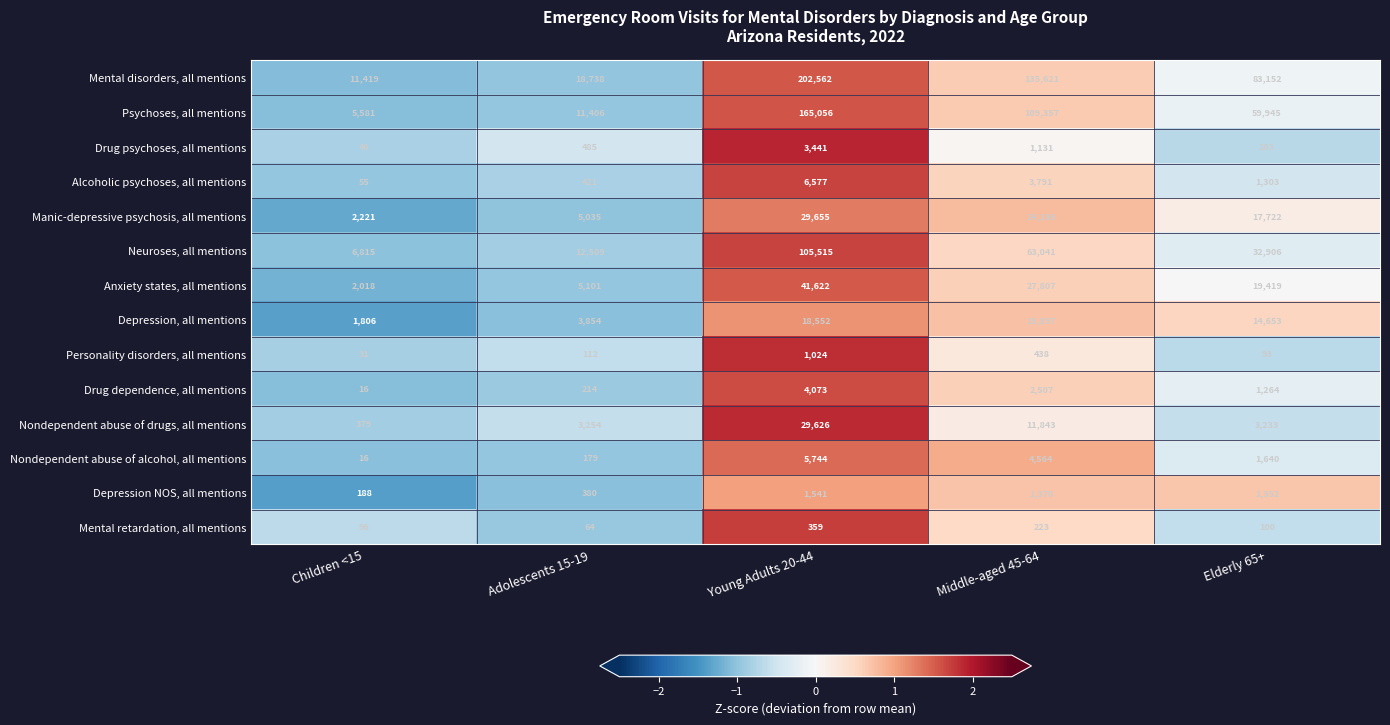

At Adolescents 15-19, list the series in order from smallest to largest.

Mental retardation, all mentions, Personality disorders, all mentions, Nondependent abuse of alcohol, all mentions, Drug dependence, all mentions, Depression NOS, all mentions, Alcoholic psychoses, all mentions, Drug psychoses, all mentions, Nondependent abuse of drugs, all mentions, Depression, all mentions, Manic-depressive psychosis, all mentions, Anxiety states, all mentions, Psychoses, all mentions, Neuroses, all mentions, Mental disorders, all mentions